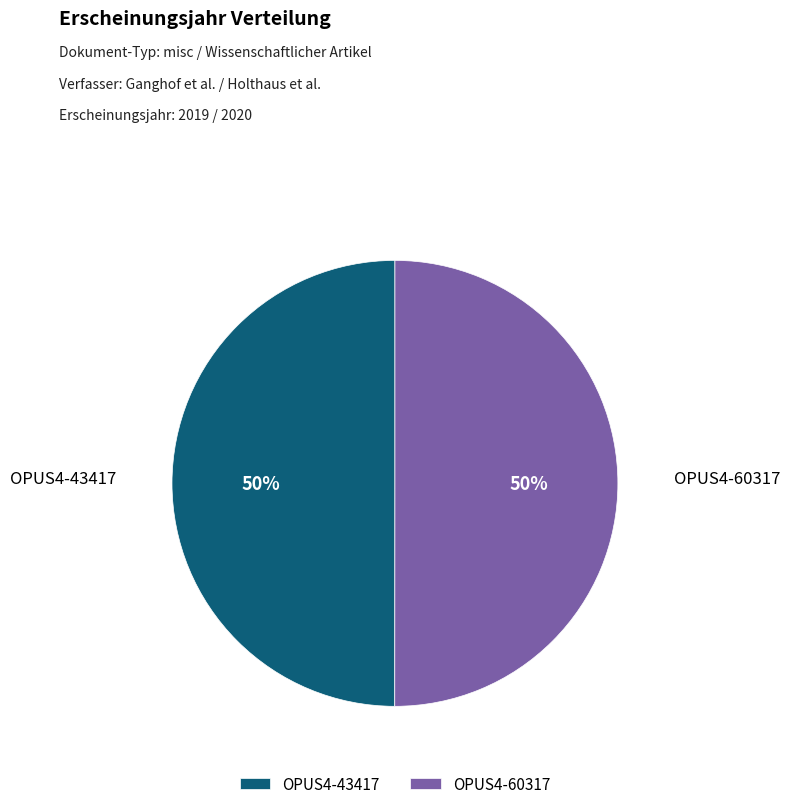

To the nearest percent, what is the average slice percentage?

50%